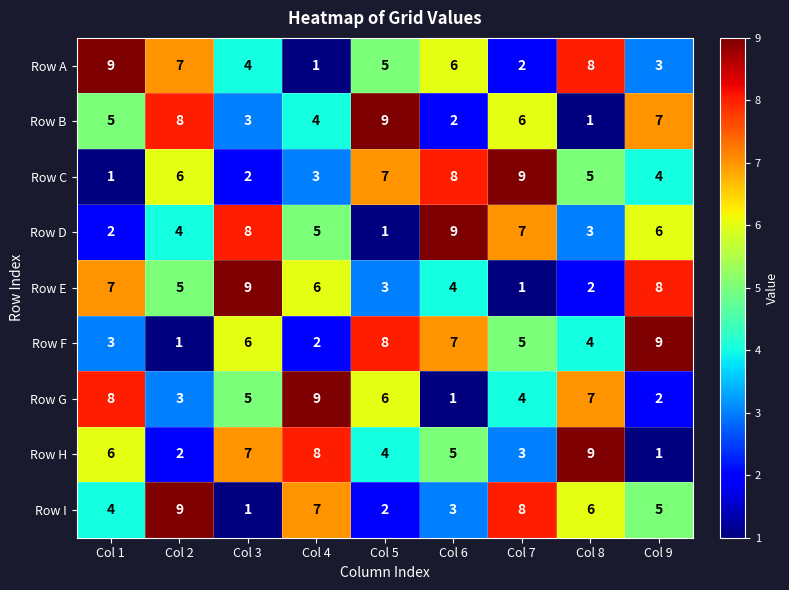

At which label does Row F first exceed 5?

Col 3